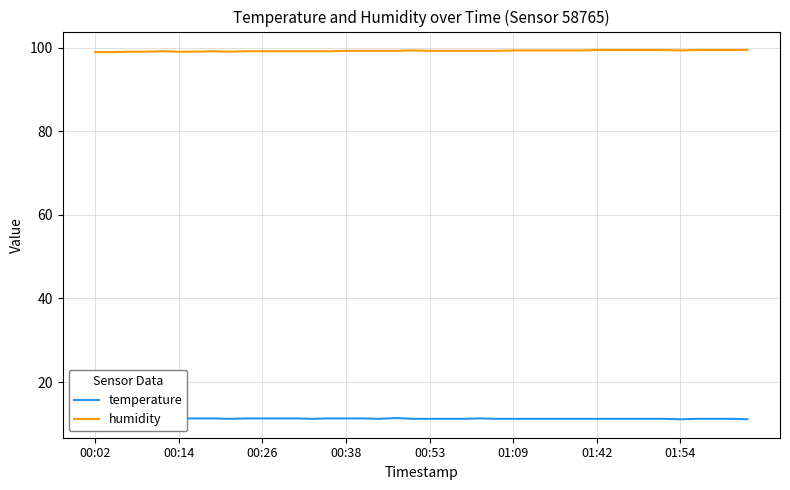

What is the minimum value for humidity?

98.9